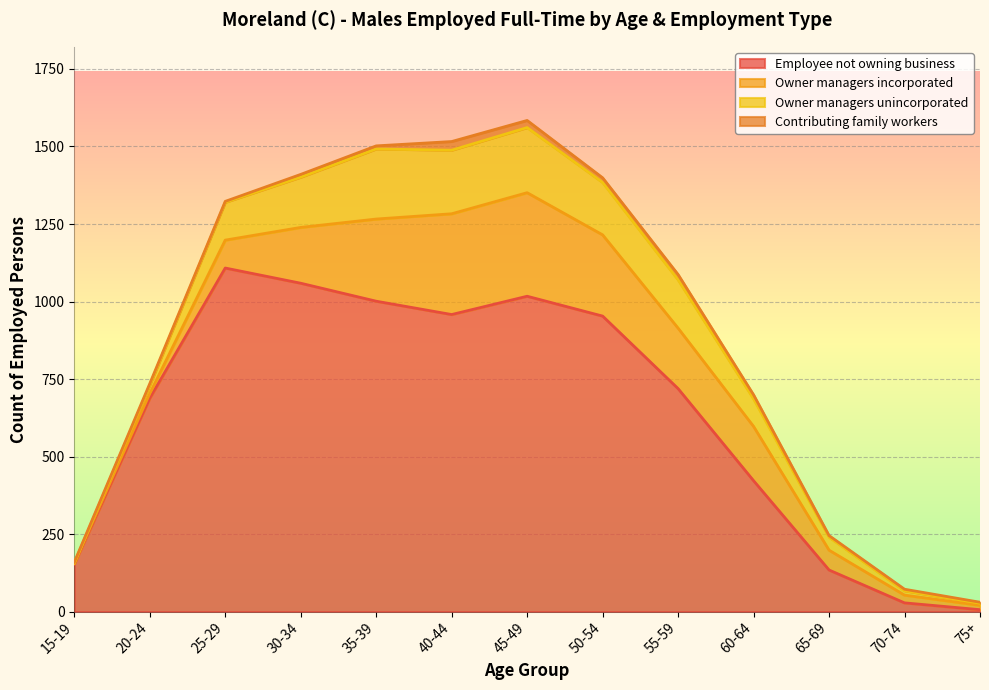

Which series has the largest range (max minus min)?

Employee not owning business